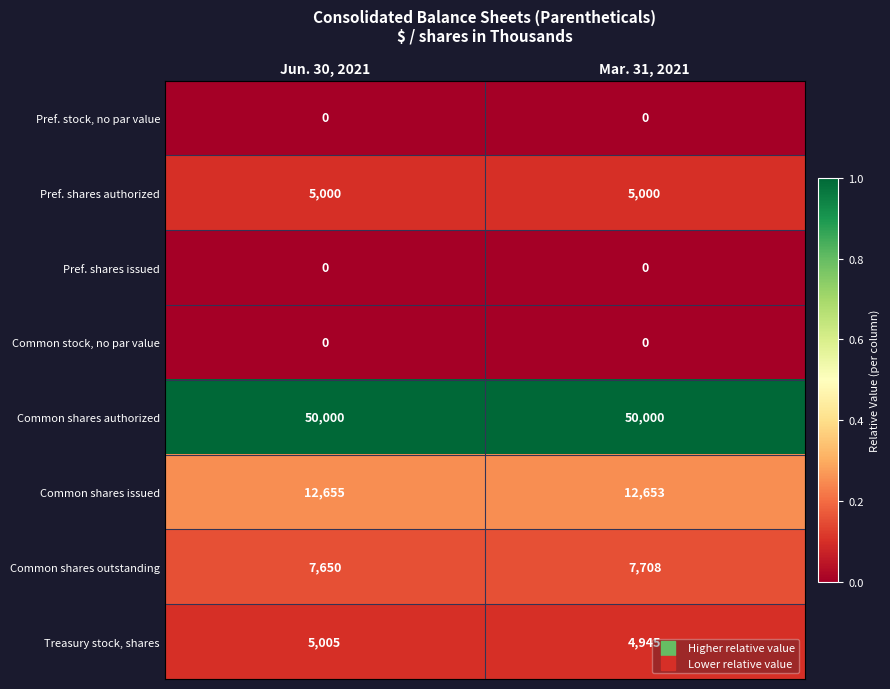

The value of Pref. shares authorized at Mar. 31, 2021 is 5000. True or false?

True